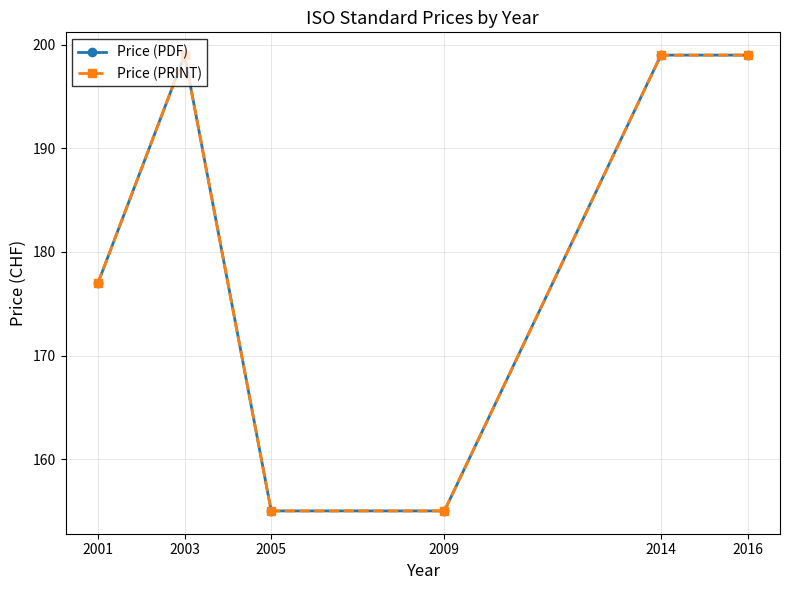

Does the chart have visible grid lines?

Yes